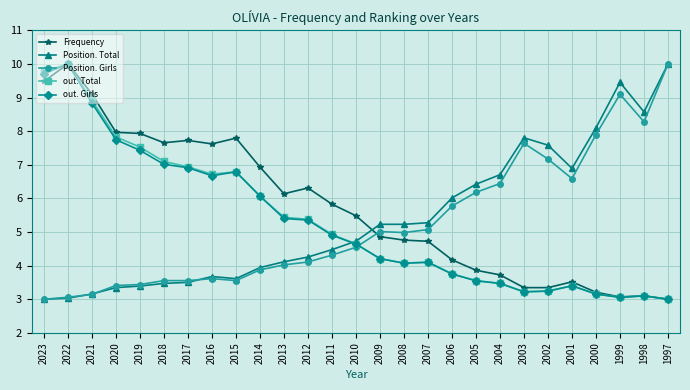

What is the spread (max minus min) of values at 1999?

6.4